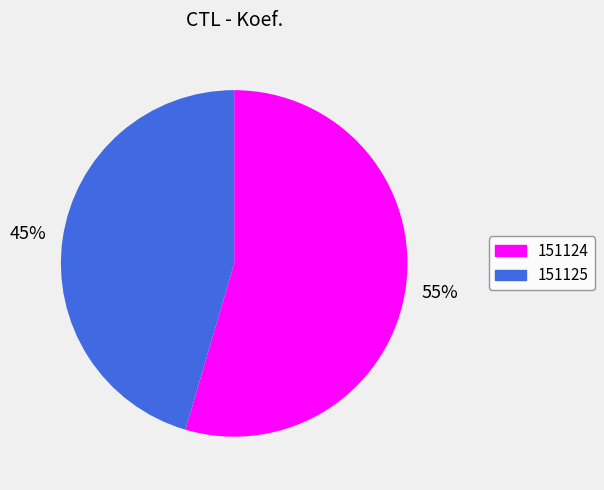

The 151124 slice represents 55% of the pie. True or false?

True